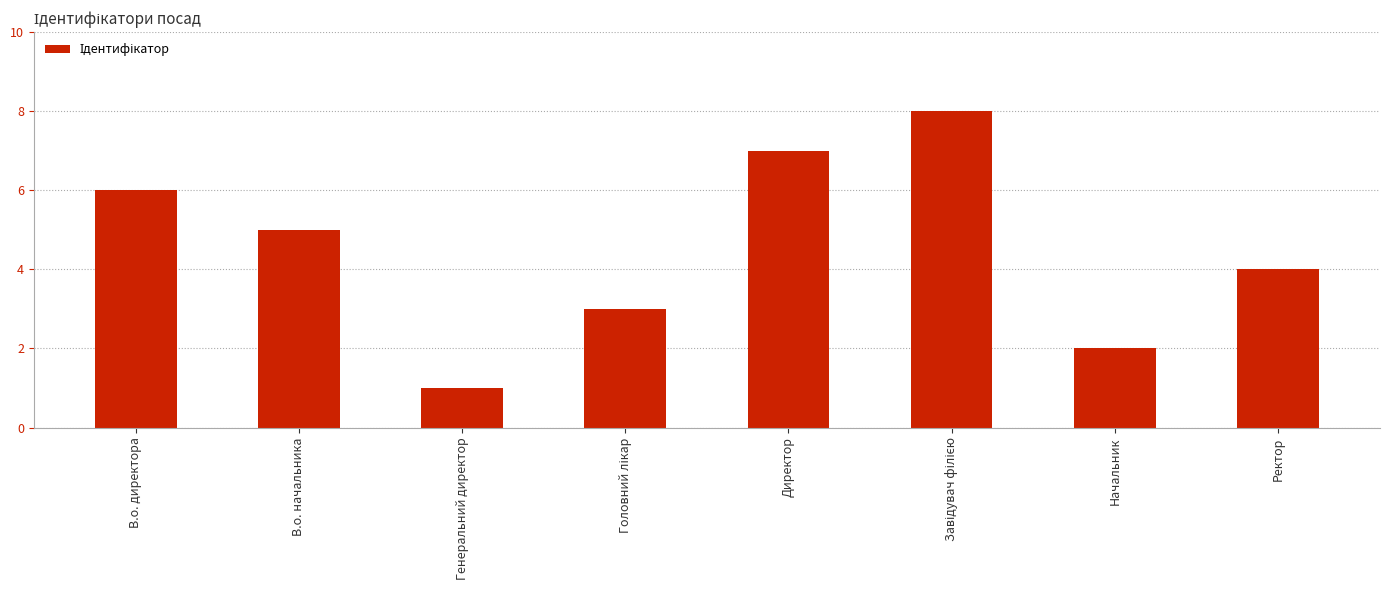

What is the label of the 7th bar from the right?

В.о. начальника